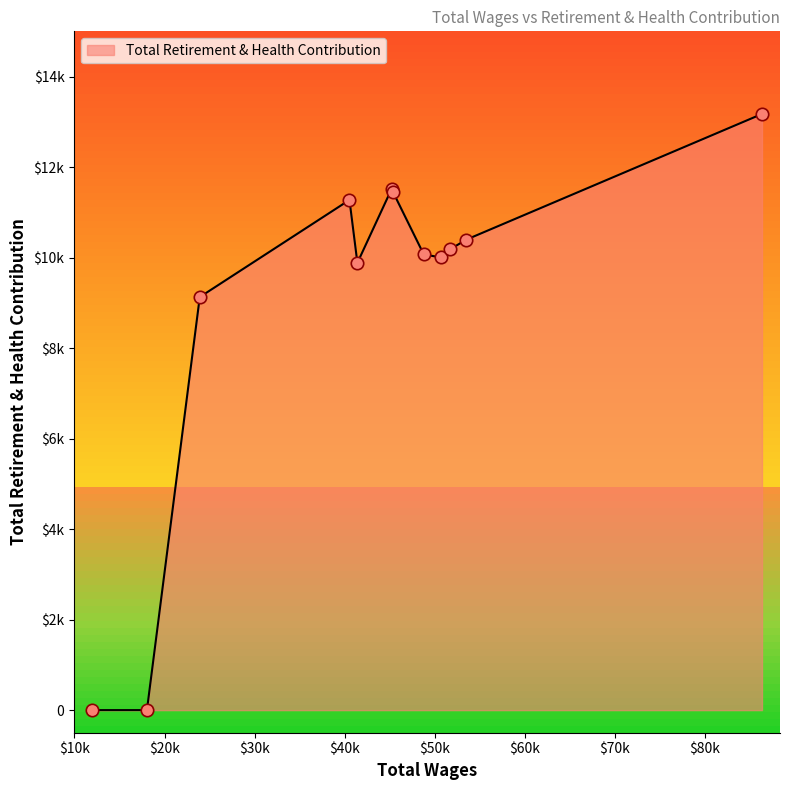

What is the change in value from 53483.0 to 45359.0?

+1061